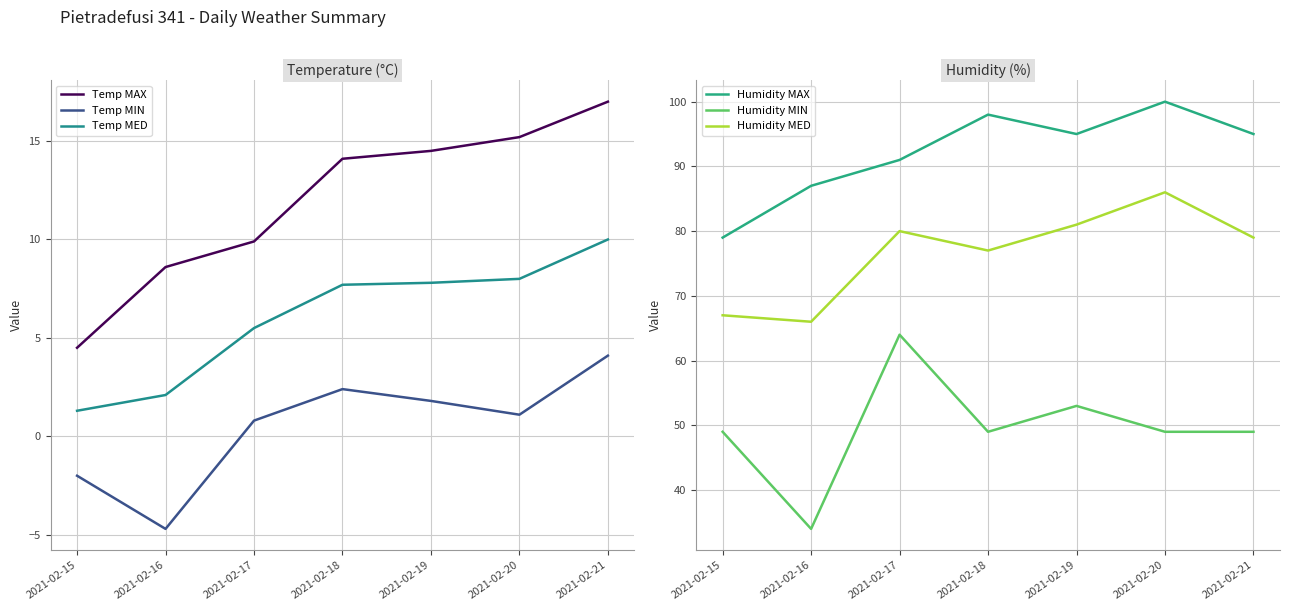

At 2021-02-21, list the series in order from largest to smallest.

Humidity MAX, Humidity MED, Humidity MIN, Temp MAX, Temp MED, Temp MIN